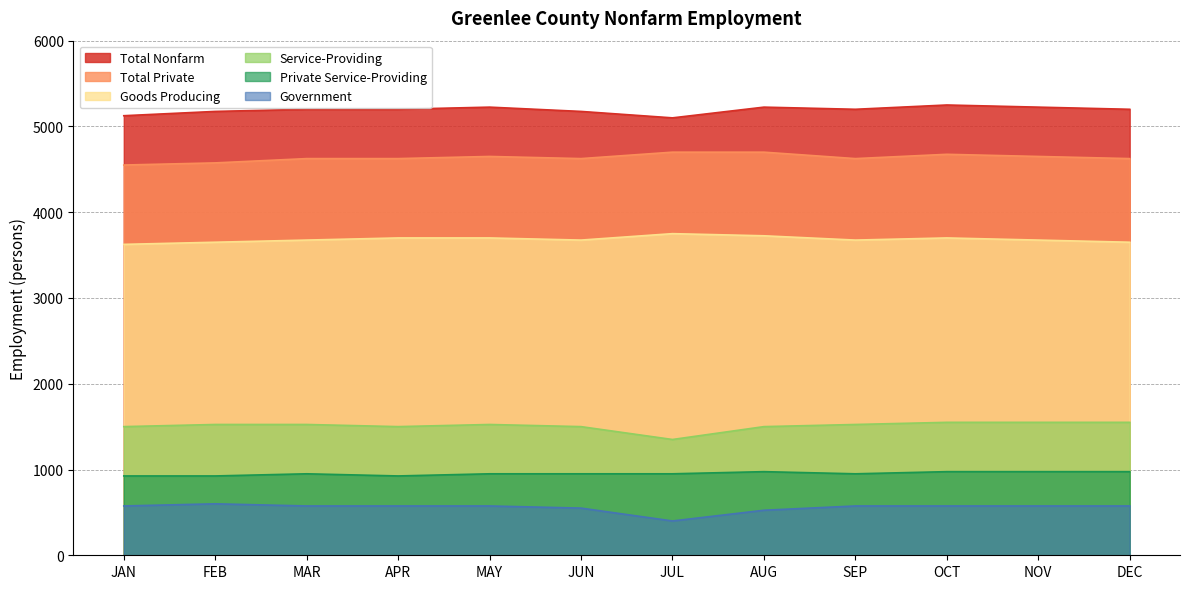

List the labels in order of Government value, largest first.

FEB, JAN, MAR, APR, MAY, SEP, OCT, NOV, DEC, JUN, AUG, JUL